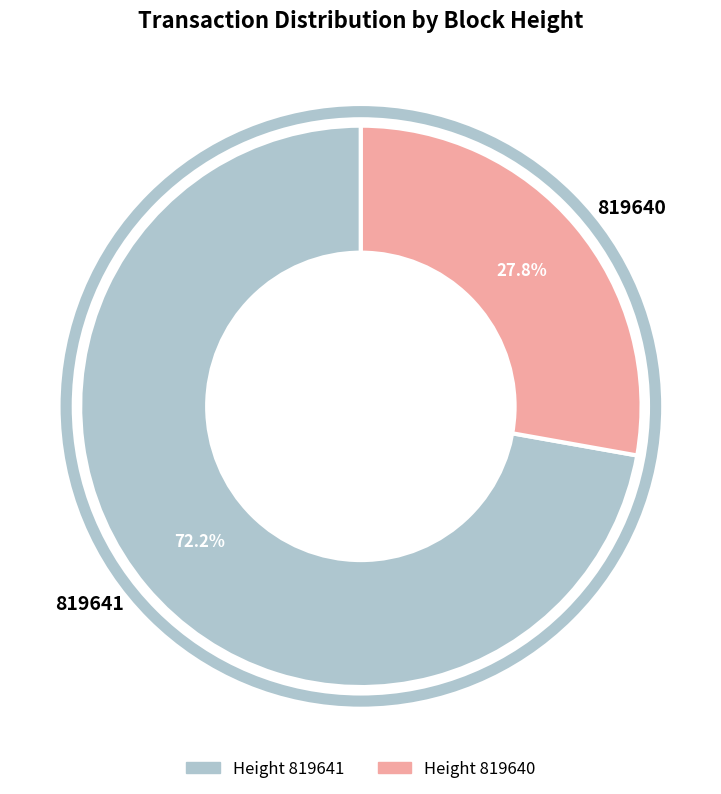

Does 819640 represent more than half of the total?

No